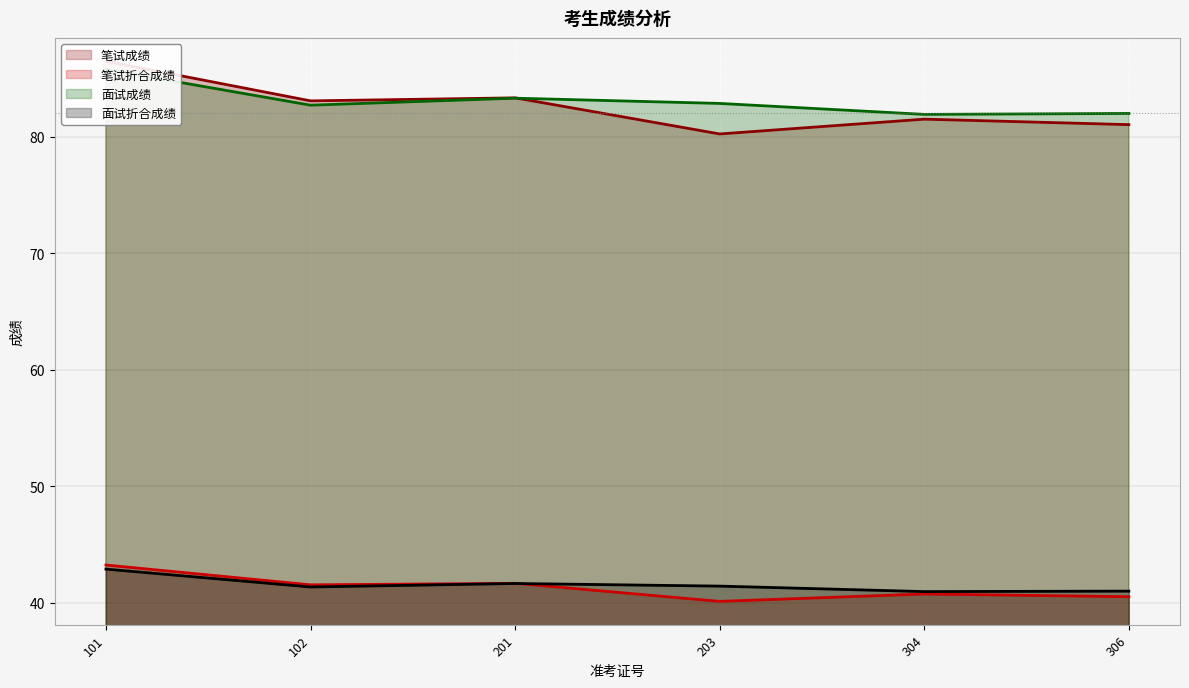

The value of 笔试成绩 at 304 is 81.5. True or false?

True